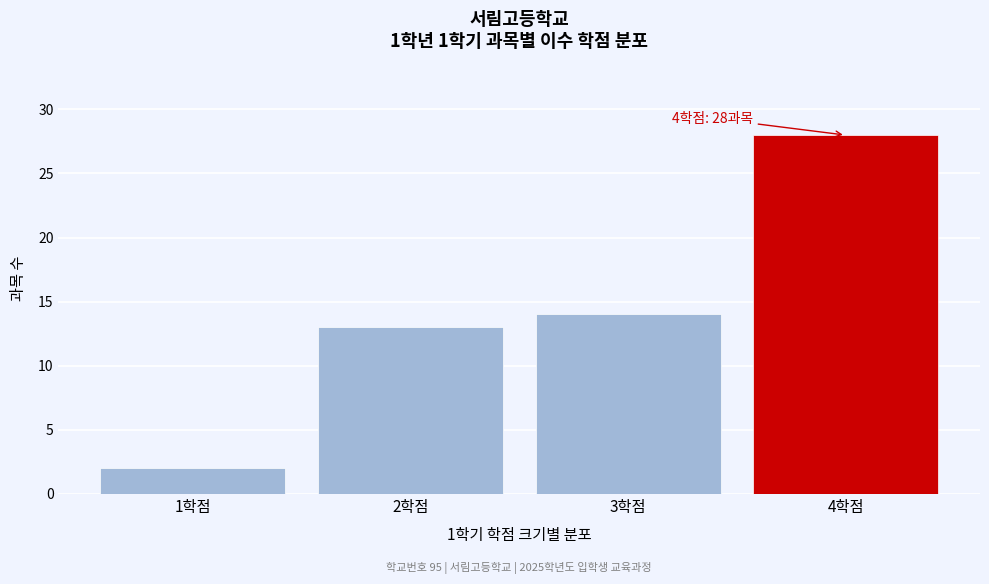

Reading left to right, list all the values displayed in this chart.

2	13	14	28